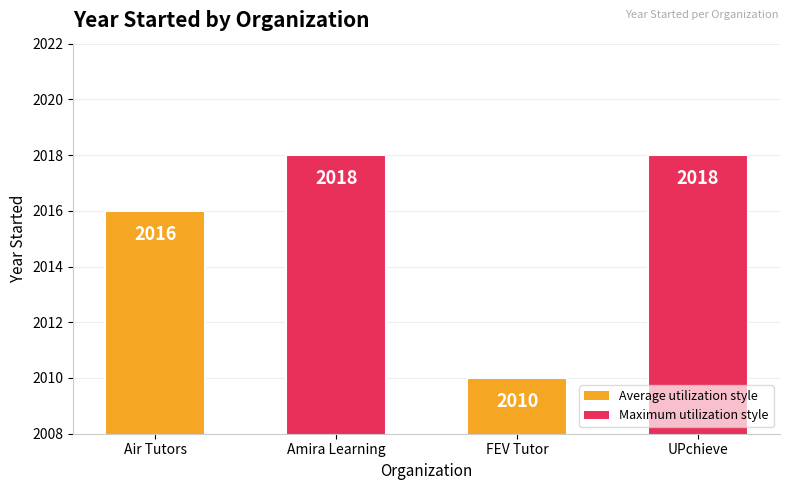

At which category does the chart reach its minimum across all series?

FEV Tutor